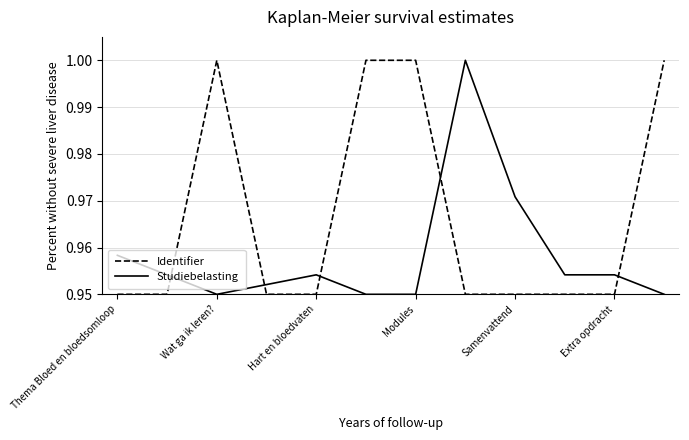

How many intersections are there between Studiebelasting and Identifier?

5